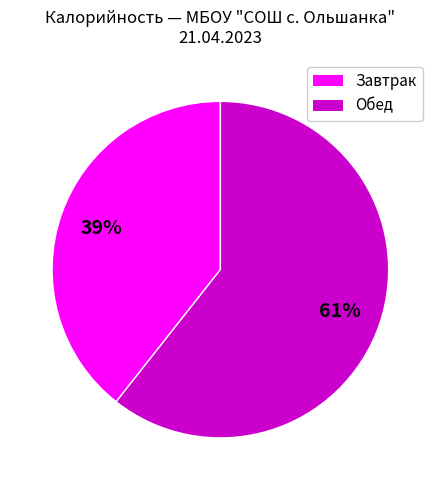

Is there any slice that represents more than half of the pie?

Yes